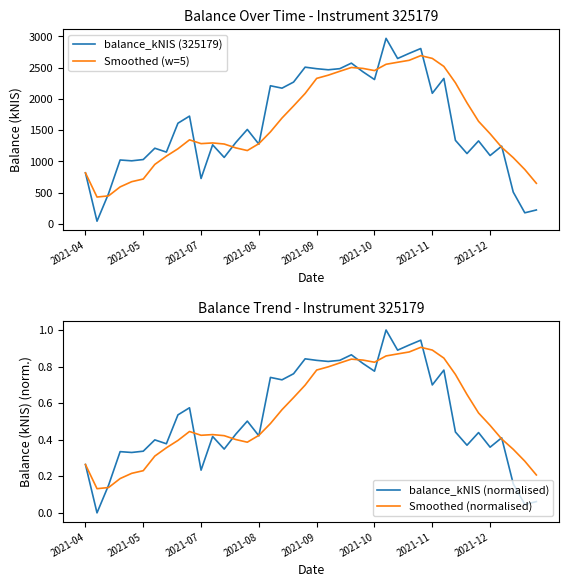

What is the value of the balance_kNIS (normalised) point at the 34th from the left?

0.4